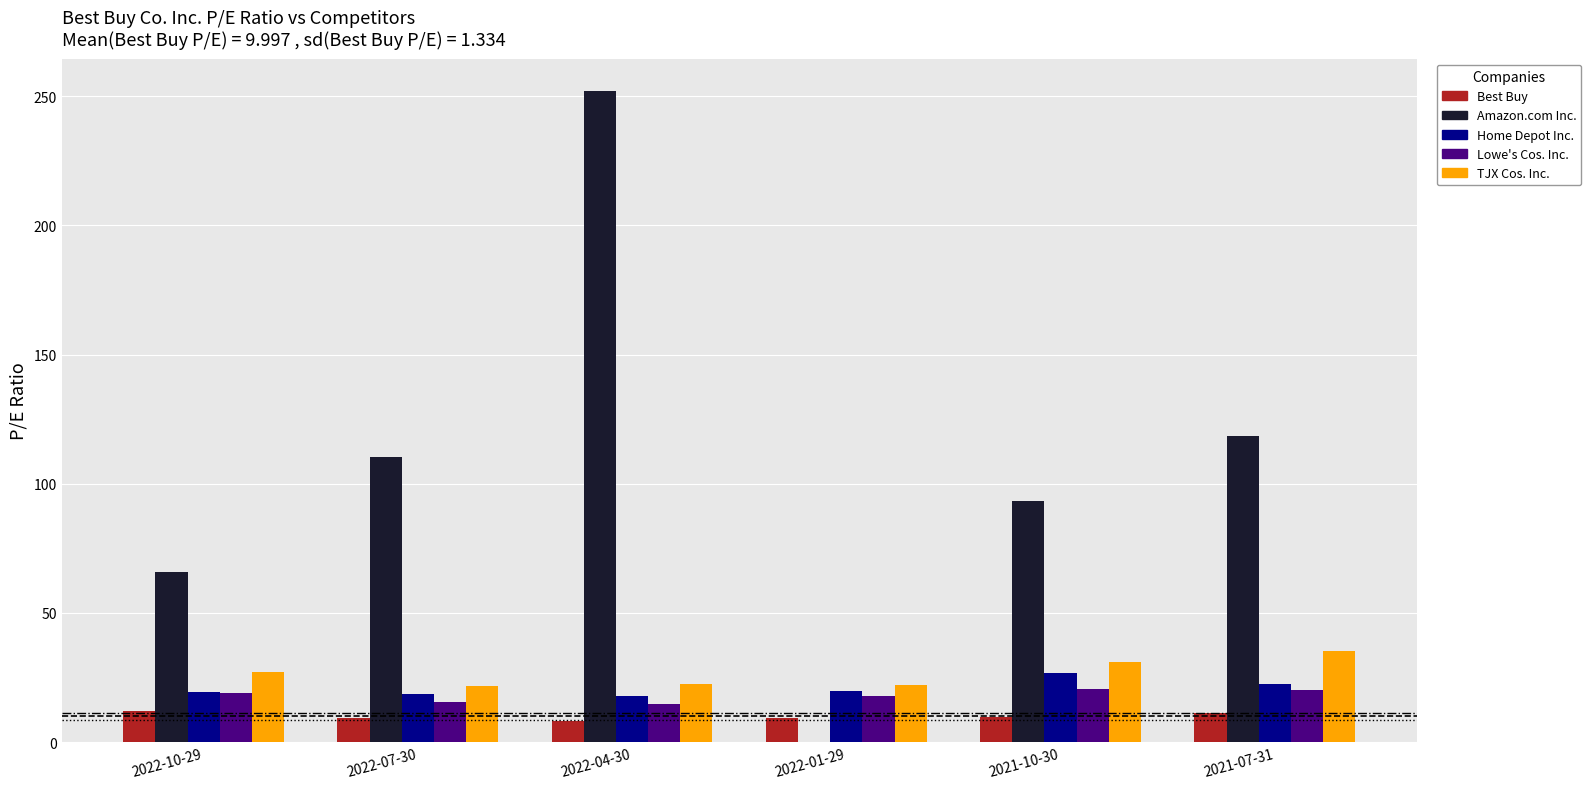

Which series has the largest total across all categories?

Amazon.com Inc.